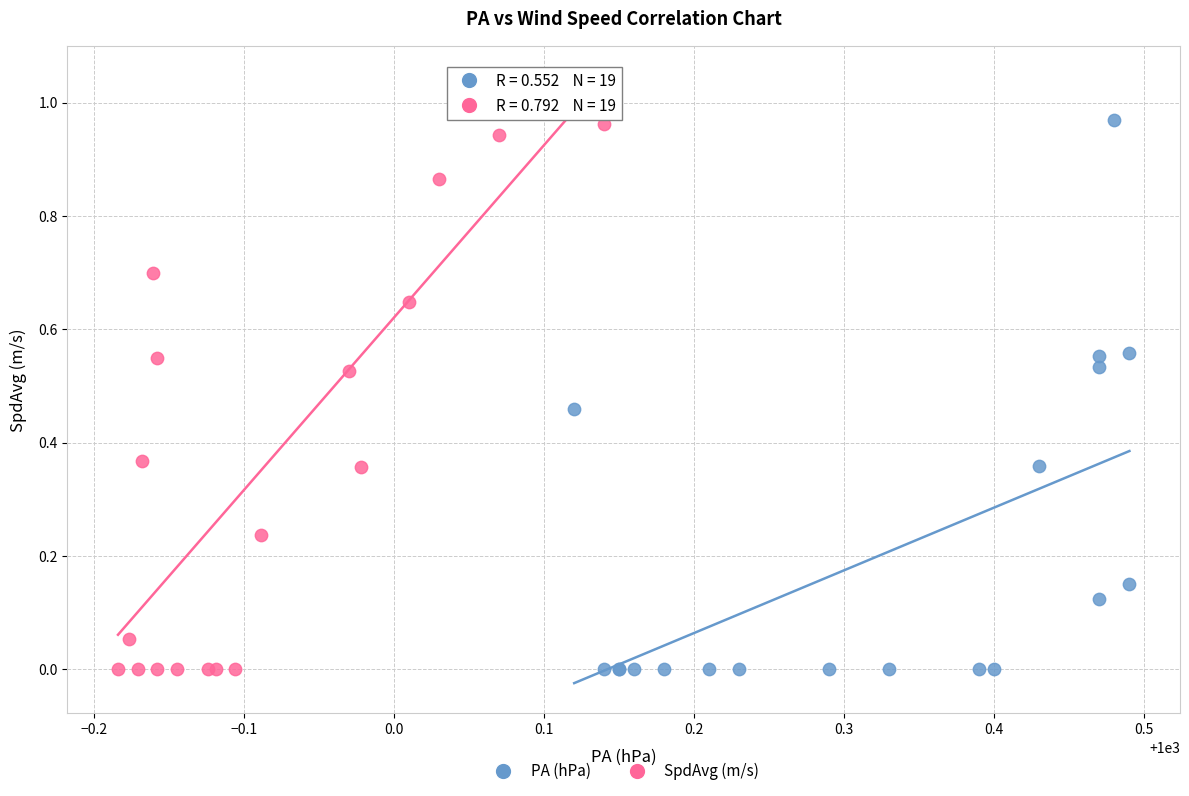

What are all the series names shown in the legend?

PA (hPa), SpdAvg (m/s)